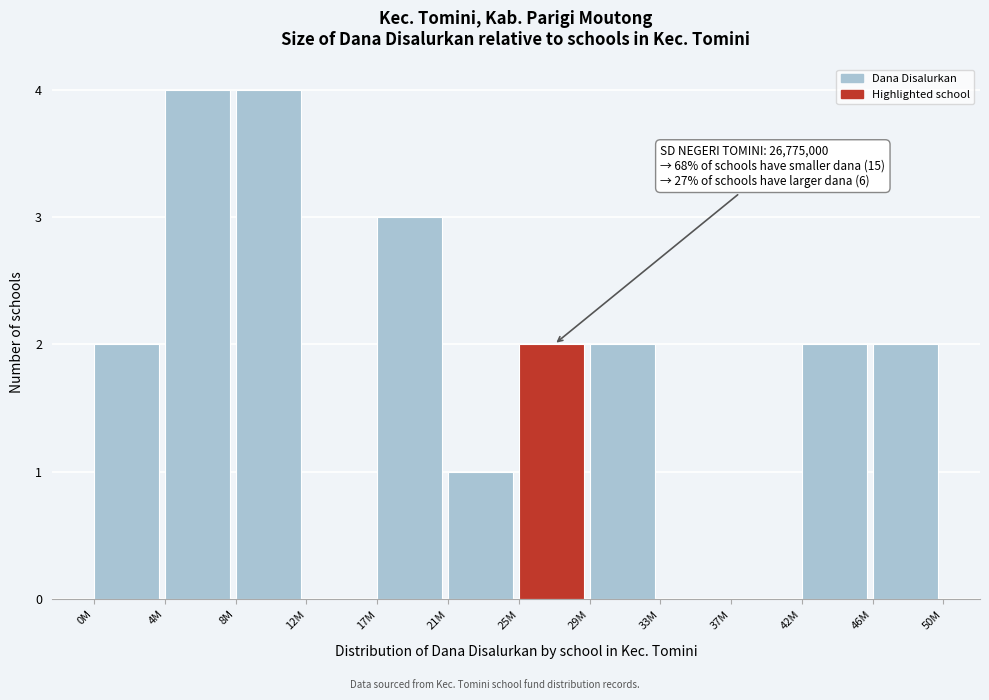

Reading left to right, what are all the values shown in this chart?

0M=2	4M=4	8M=4	12M=0	17M=3	21M=1	25M=2	29M=2	33M=0	37M=0	42M=2	46M=2